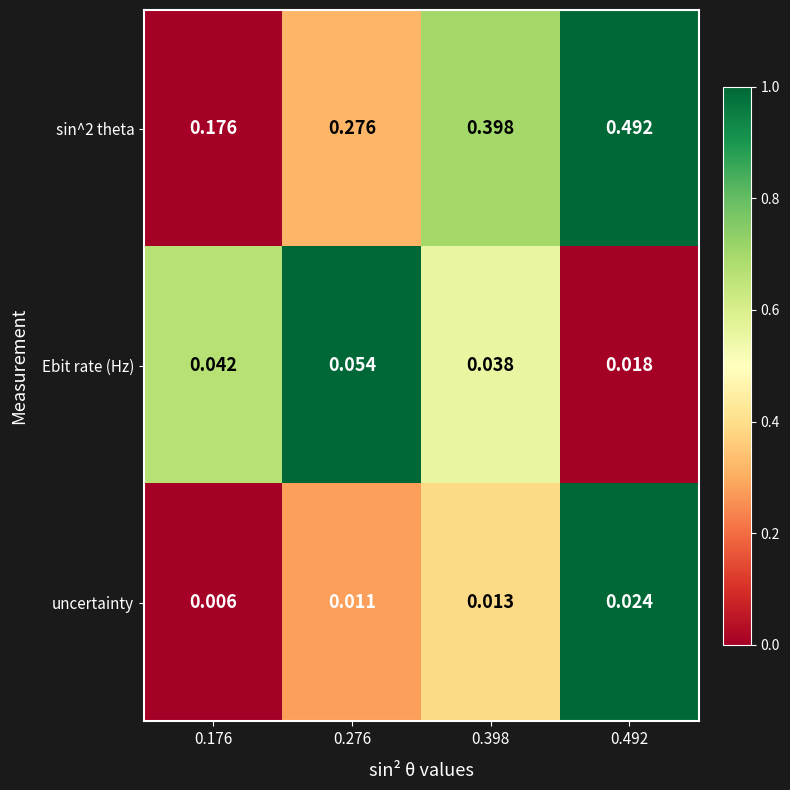

Is the value of uncertainty at 0.276 greater than the value of sin^2 theta at 0.398?

No